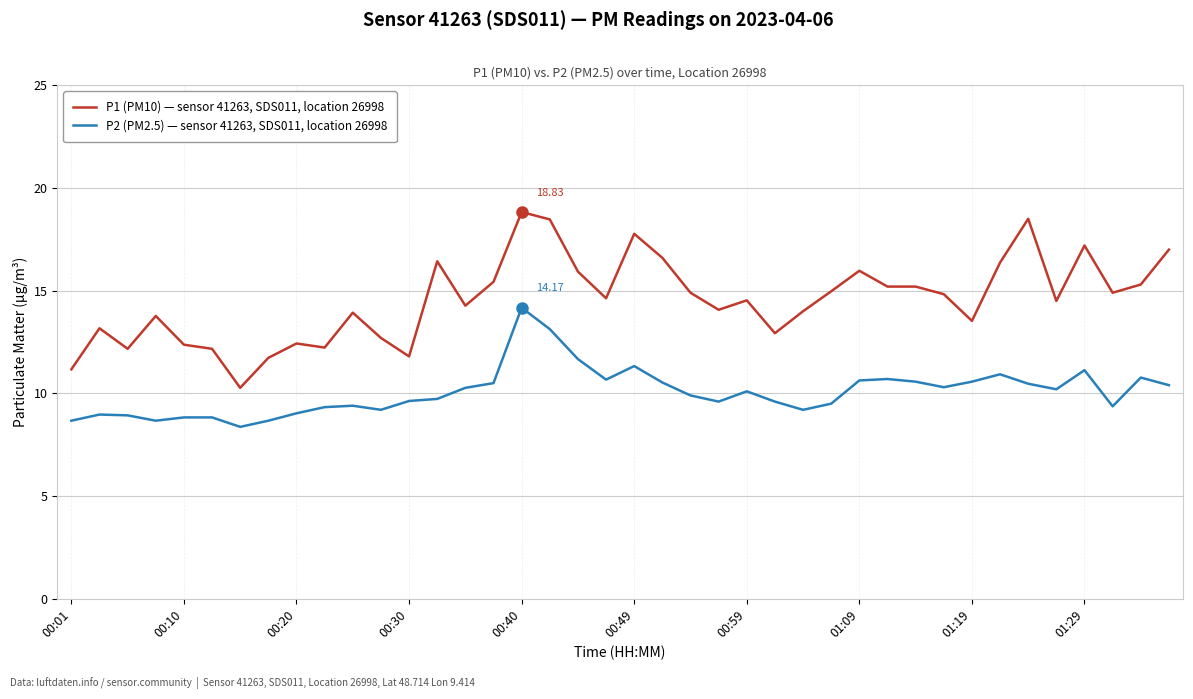

What is the minimum value shown in the chart?

8.4